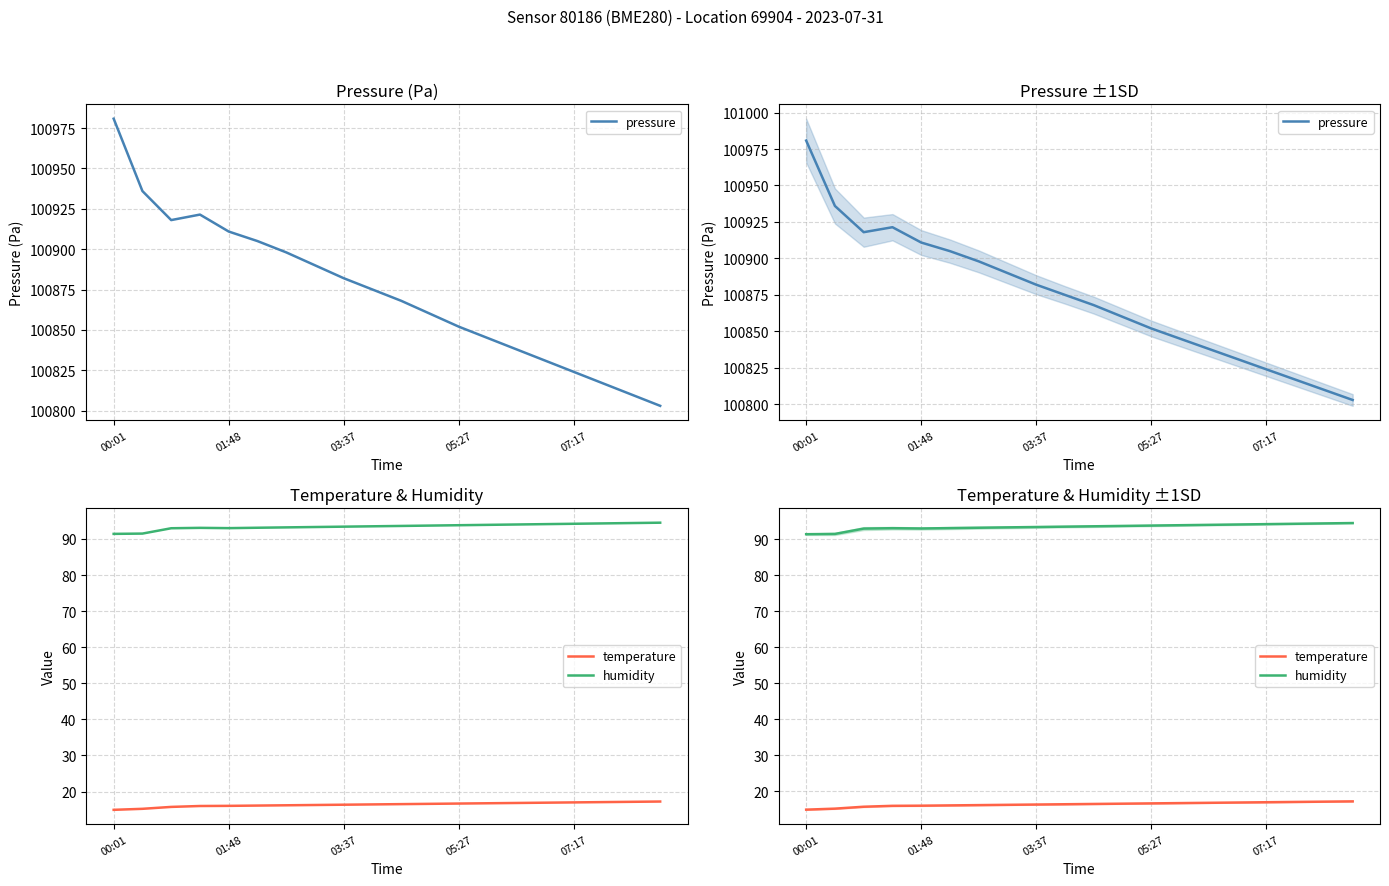

How many lines are shown in the chart?

3